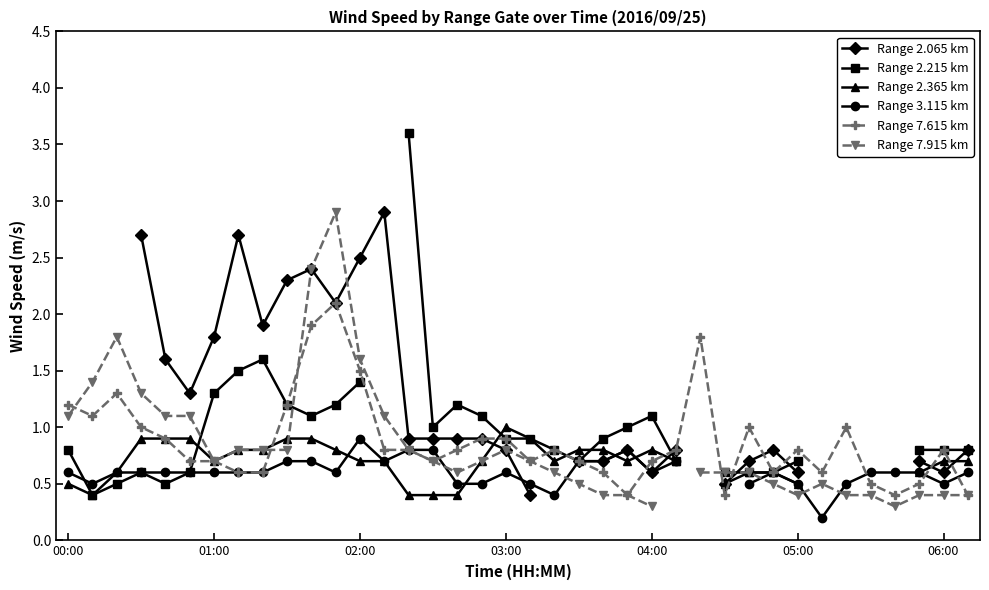

Does the chart have visible grid lines?

No